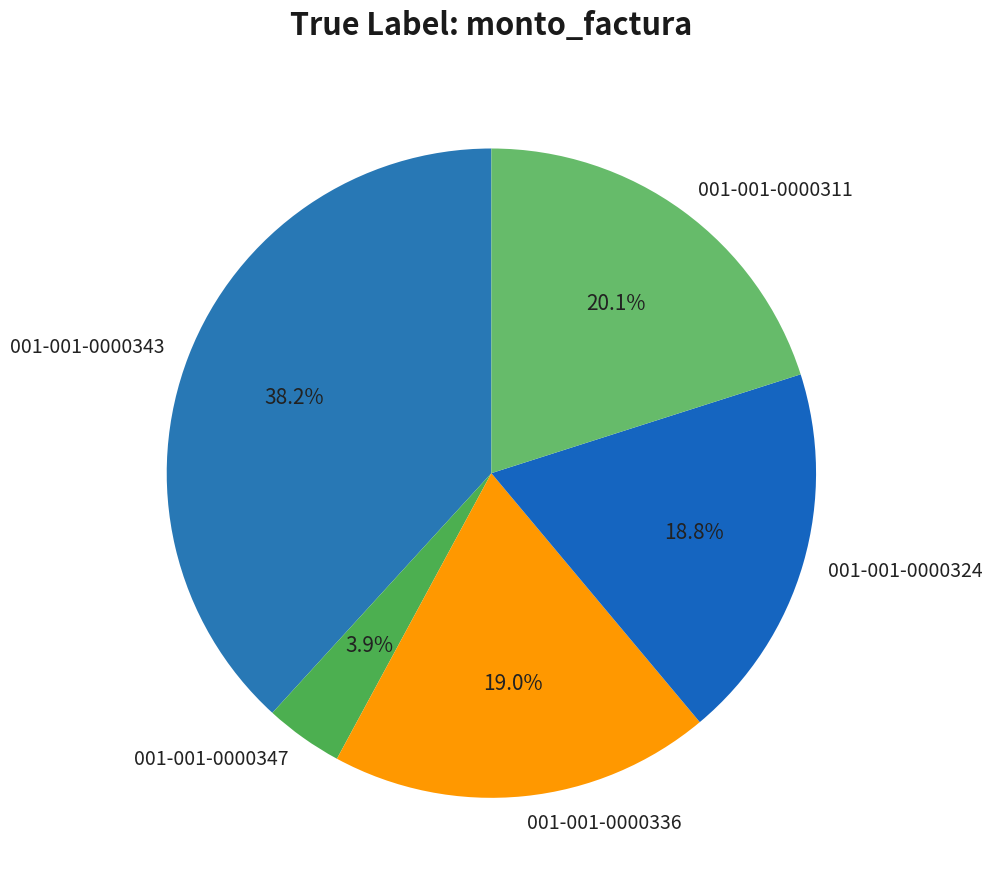

True or false: 001-001-0000336 accounts for 26% of the total.

False